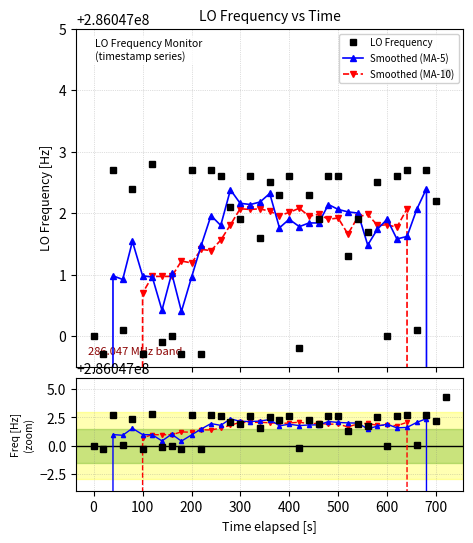

At how many categories does at least one series exceed 197152880?

37